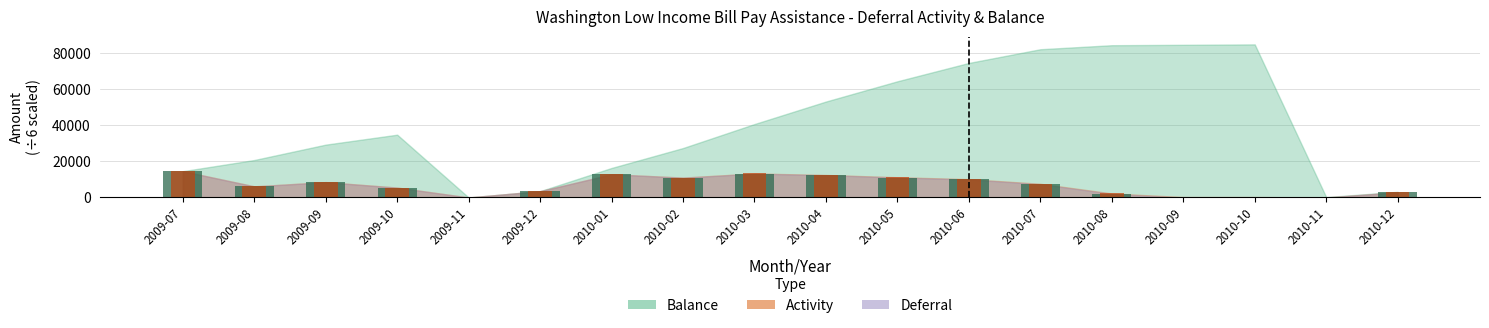

At which label does Deferral first exceed 7385?

2009-07